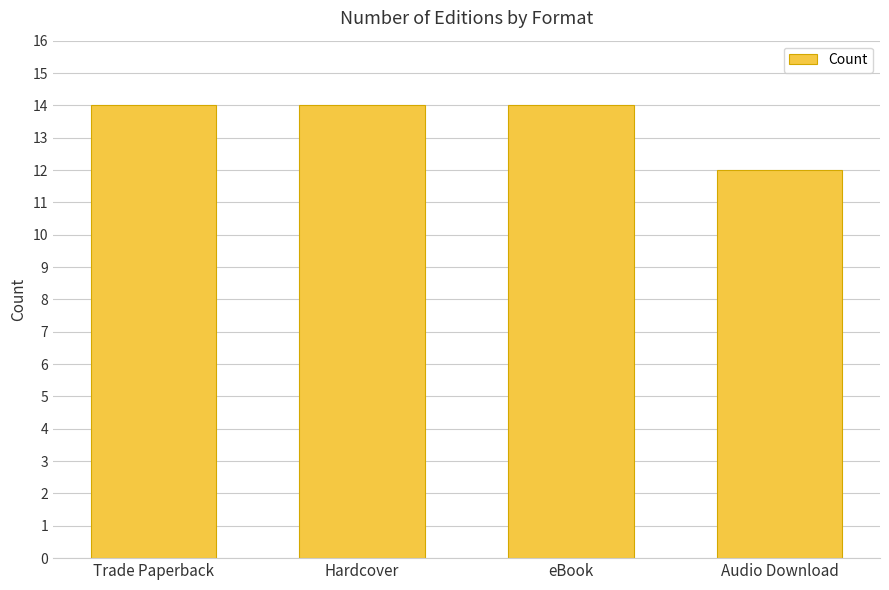

True or false: the data shows 19 at eBook.

False